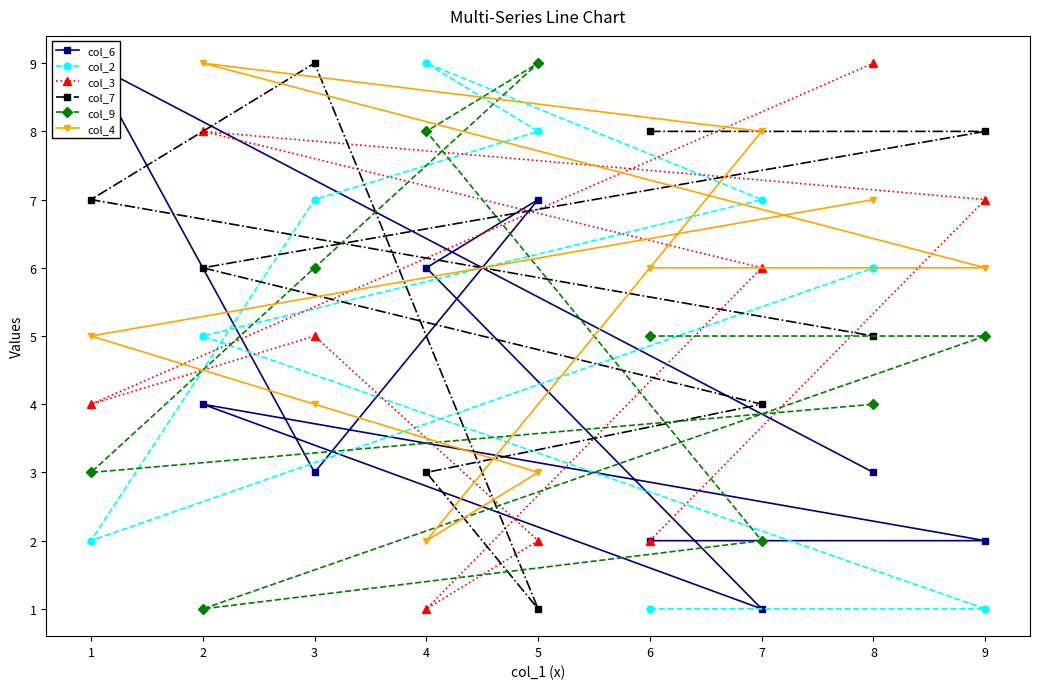

Reading left to right, list all the values displayed in this chart.

col_6: 2	2	4	1	6	7	3	9	3
col_2: 1	1	5	7	9	8	7	2	6
col_3: 2	7	8	6	1	2	5	4	9
col_7: 8	8	6	4	3	1	9	7	5
col_9: 5	5	1	2	8	9	6	3	4
col_4: 6	6	9	8	2	3	4	5	7